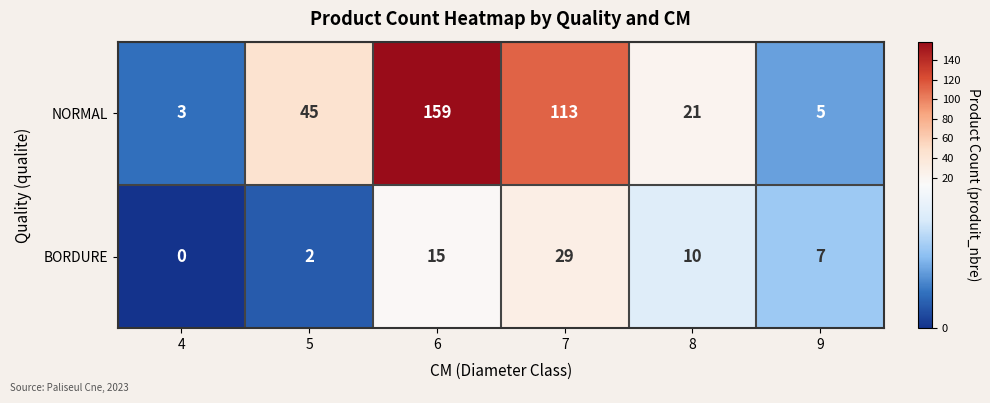

Rank the series at 4 from lowest to highest value.

BORDURE, NORMAL